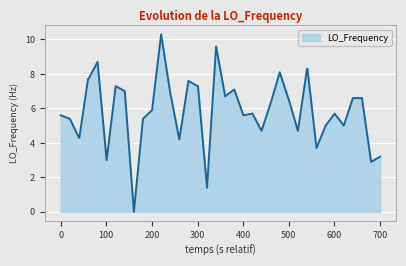

What is the average value?

5.9